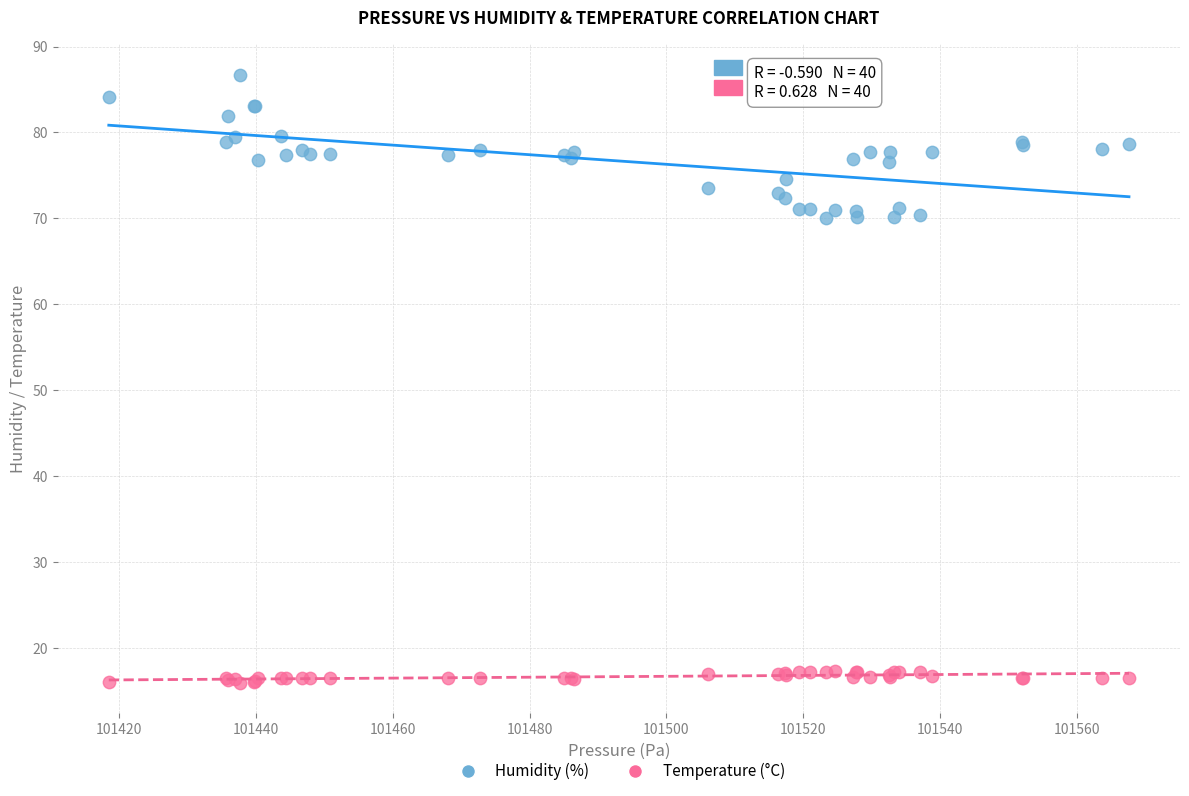

Which series reaches the maximum Y coordinate?

Humidity (%)